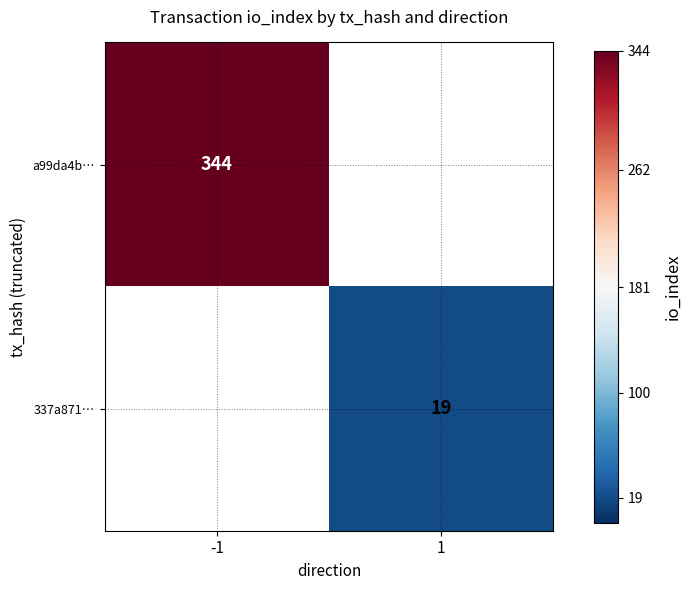

The value of 337a871… at 1 is 9. True or false?

False